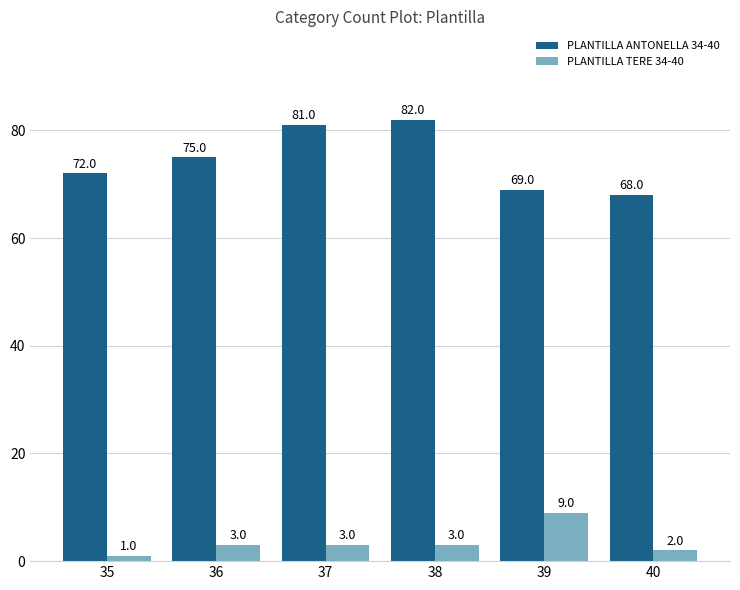

How many bars are there in each group?

2